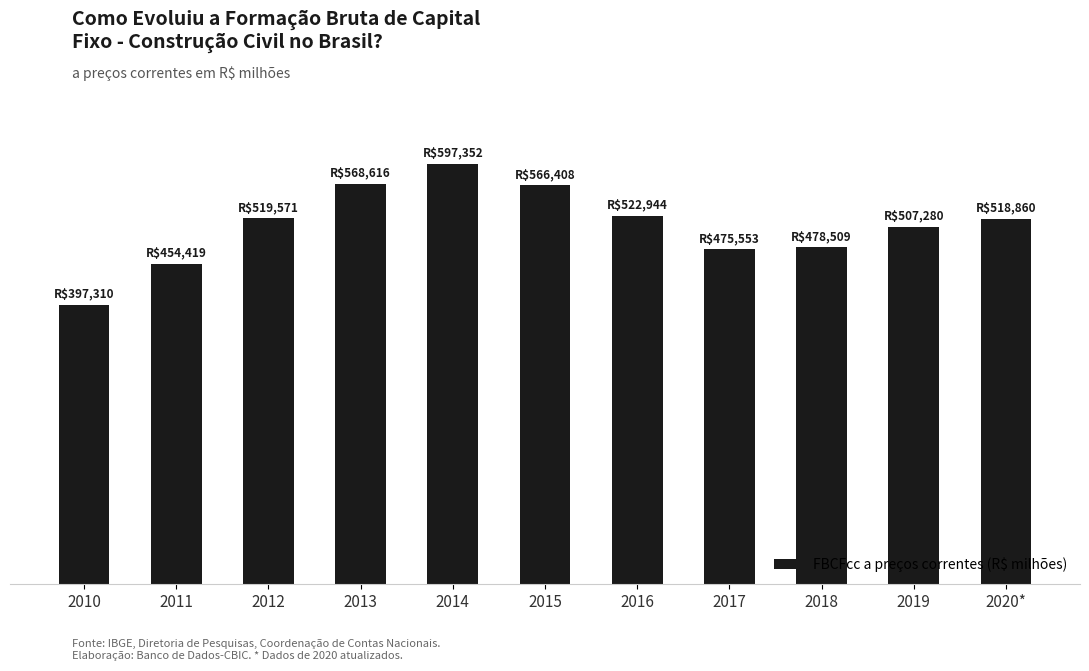

Between 2015 and 2010, which is larger?

2015